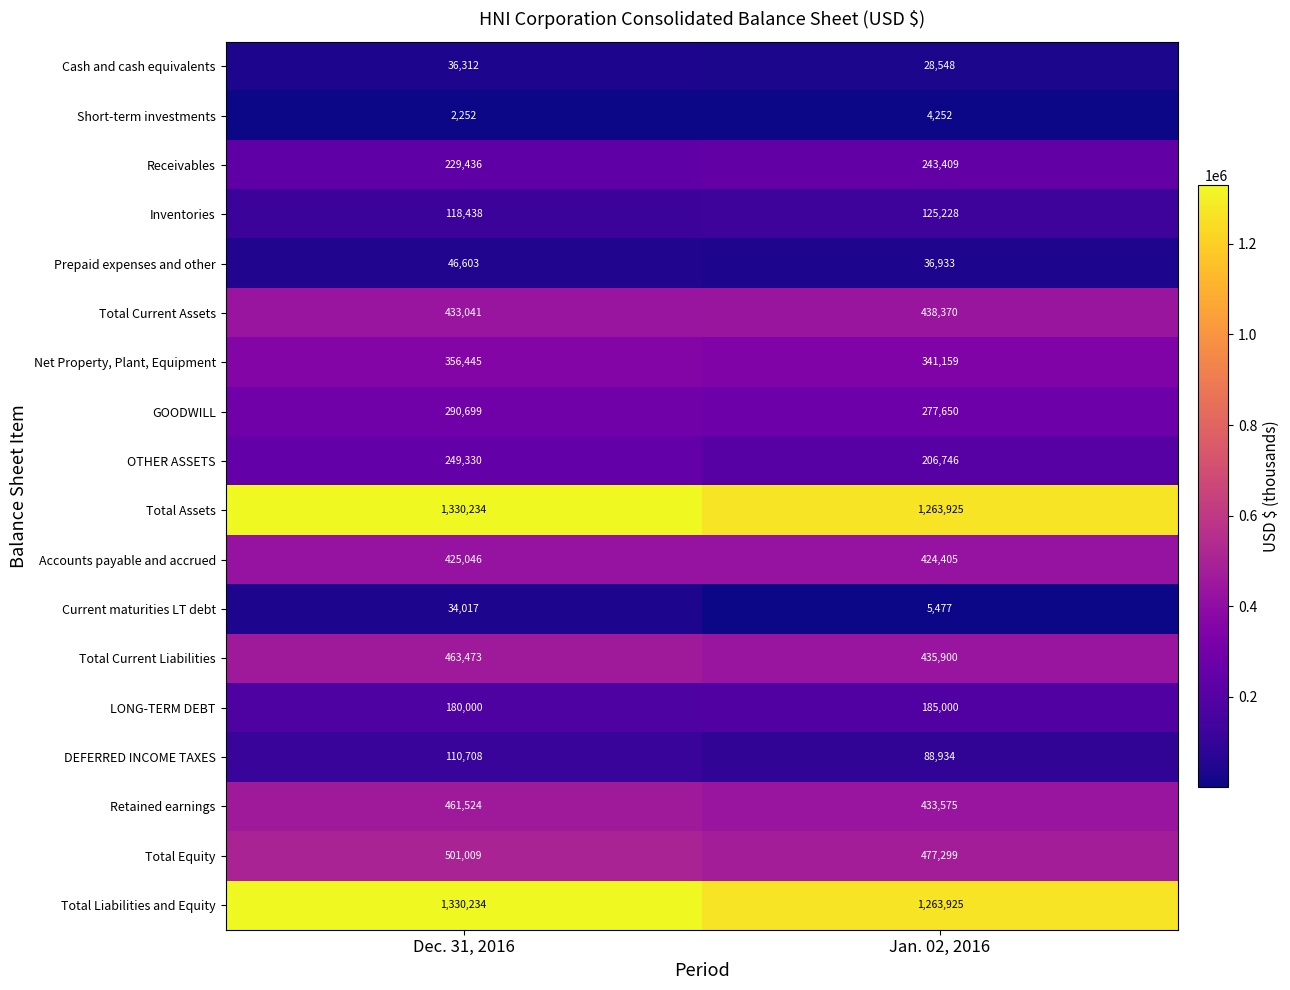

What is the total value across all series at Dec. 31, 2016?

6598801